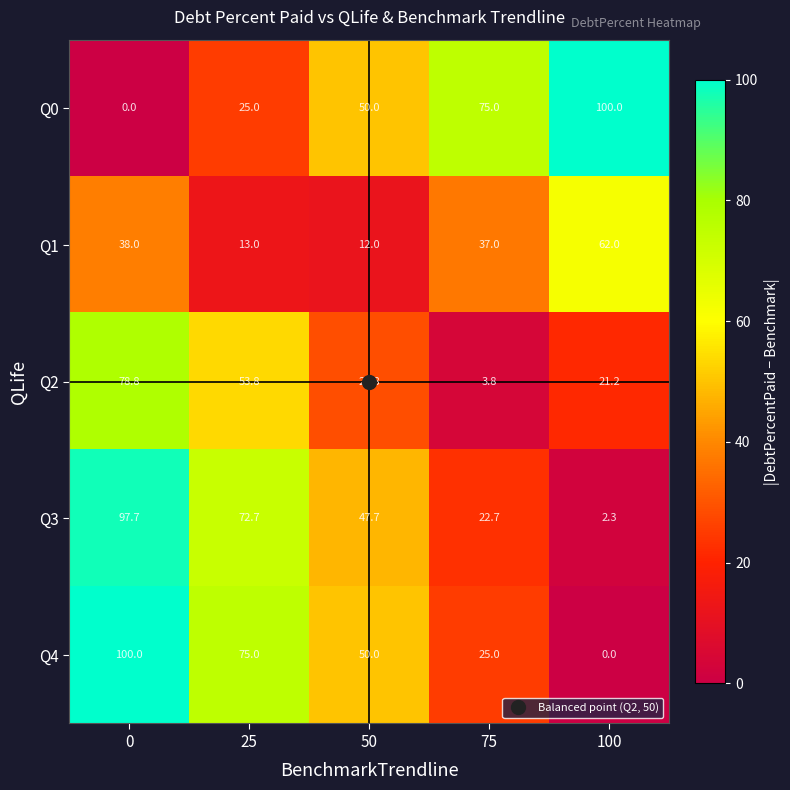

How many series are shown in this chart?

5